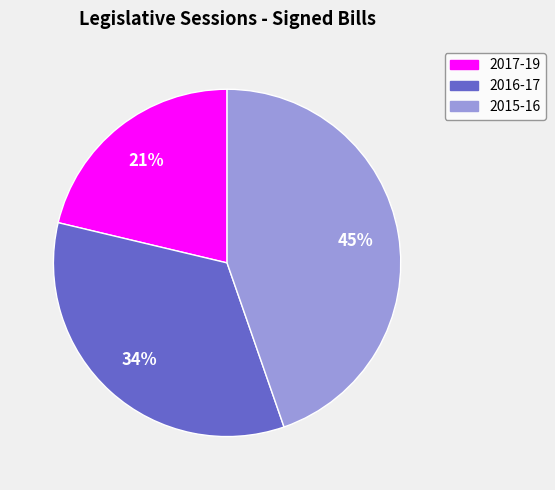

To the nearest percent, what is the average slice percentage?

33%